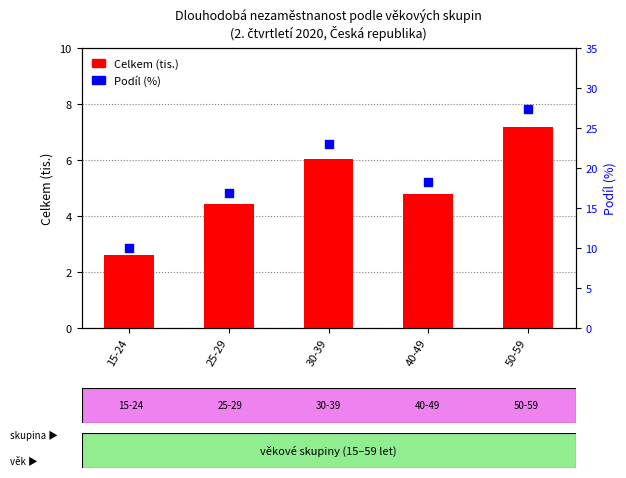

Is the value of Podíl (%) at 40-49 greater than the value of Celkem (tis.) at 50-59?

Yes